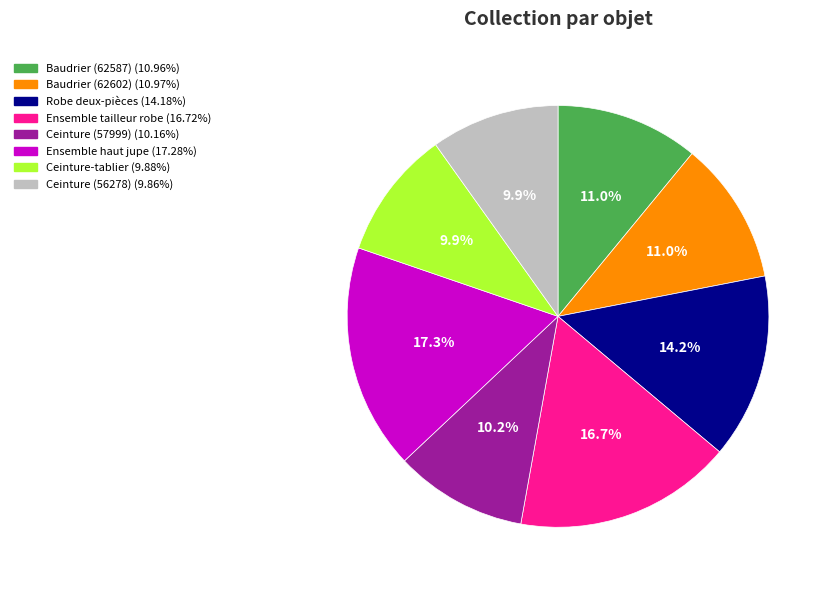

To the nearest percent, what is the difference between the largest and smallest slice percentages?

7%